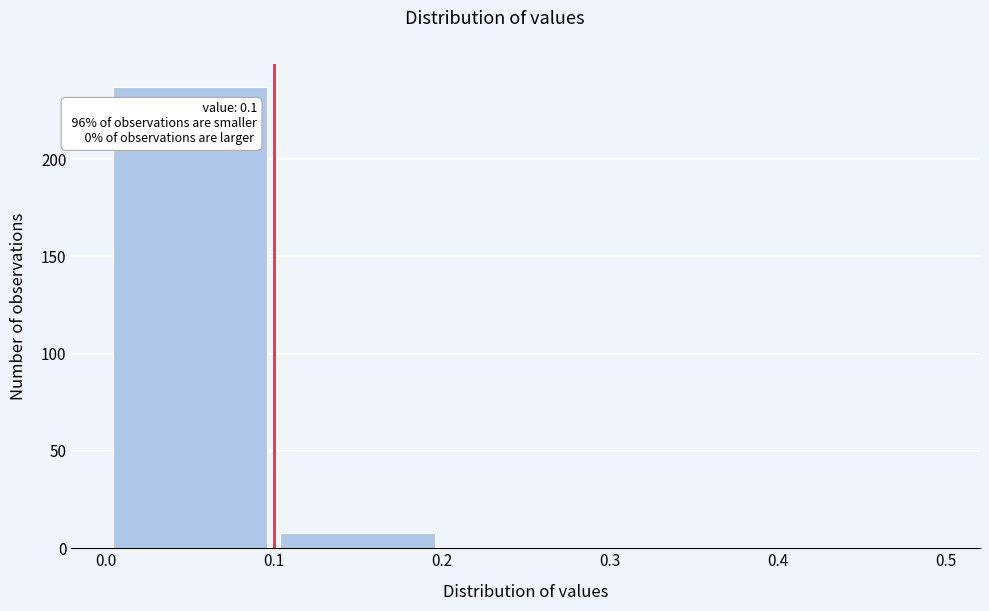

Over which range of the x-axis is the bar tallest?

0.0 to 0.1